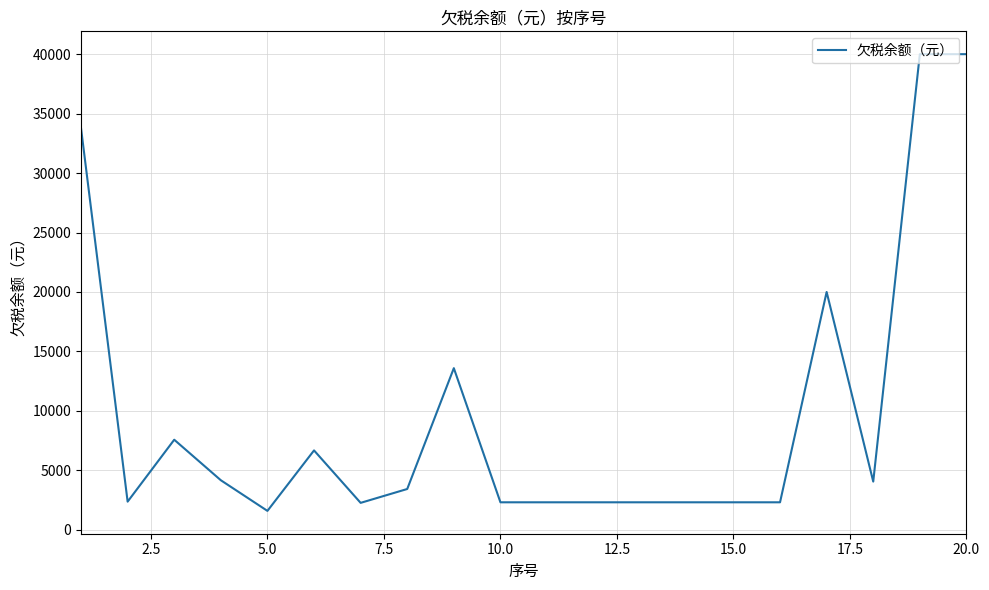

What is the minimum value shown in the chart?

1587.6